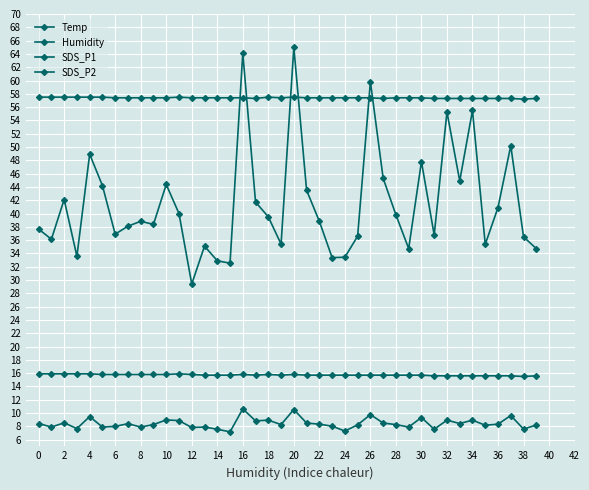

How many data points does each series have?

40